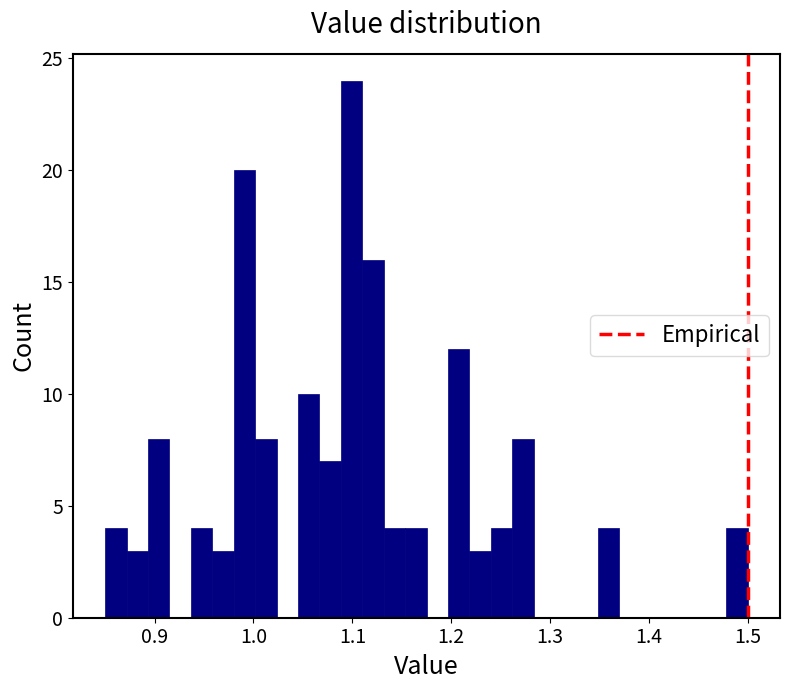

Around what value on the x-axis is the tallest bar? Give the approximate position of its centre, as read against the axis.

1.10